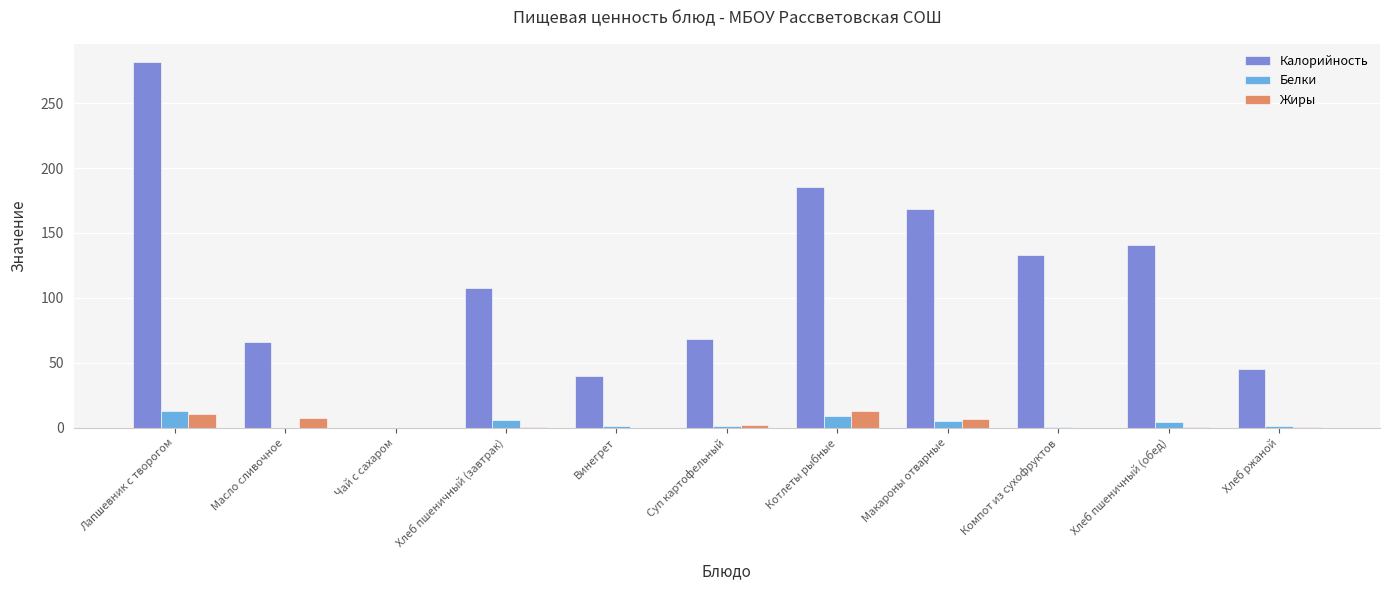

How many distinct data groups are displayed?

3